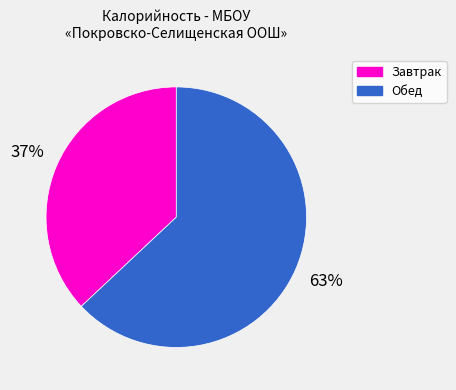

To the nearest percent, what is the combined percentage of Завтрак and Обед?

100%